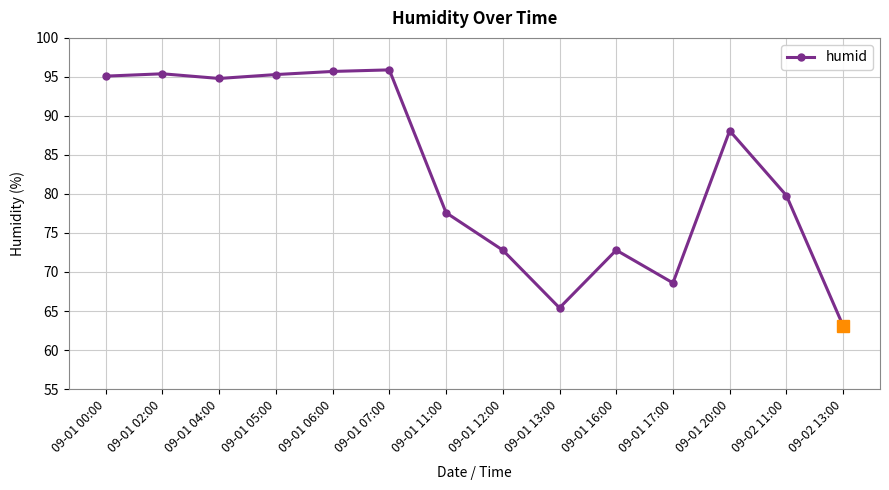

What is the maximum value shown in the chart?

95.9